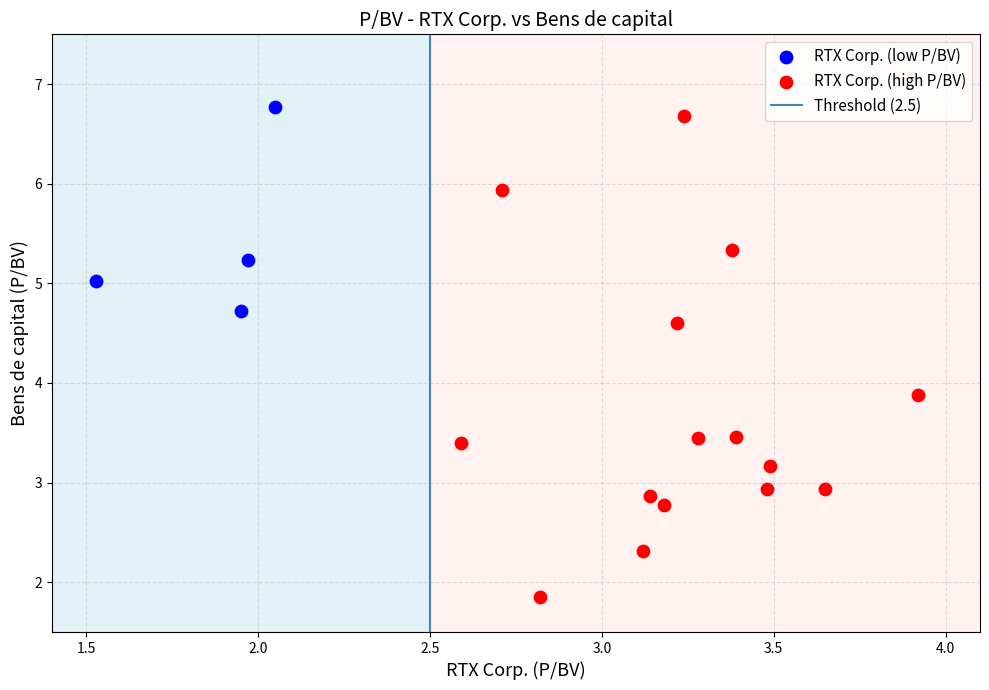

Which series reaches the minimum Y coordinate?

RTX Corp. (high P/BV)